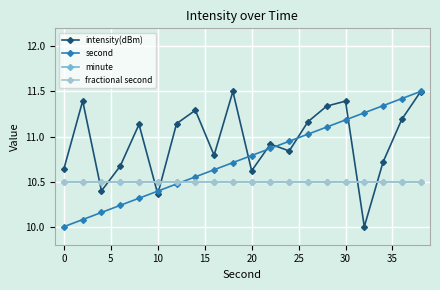

What is the average value of the second series?

10.8